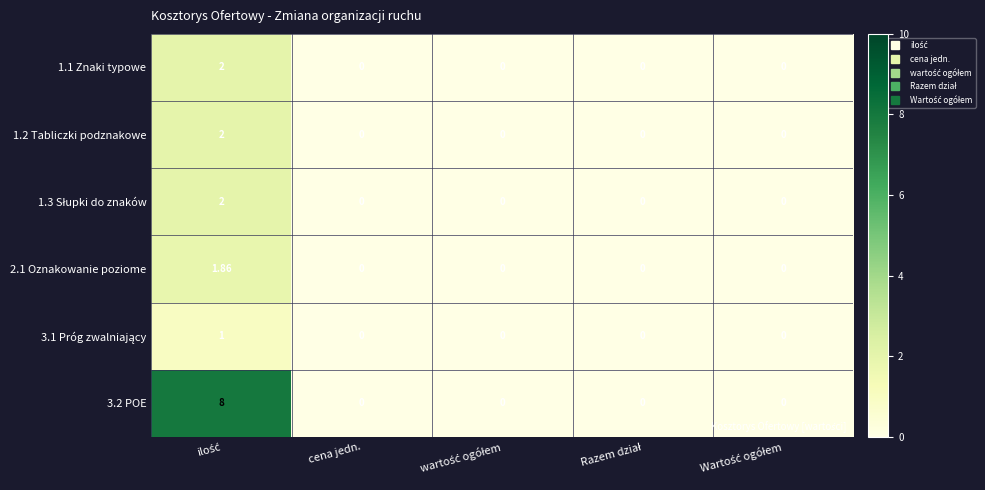

How many positive values does the 3.2 POE series have?

1